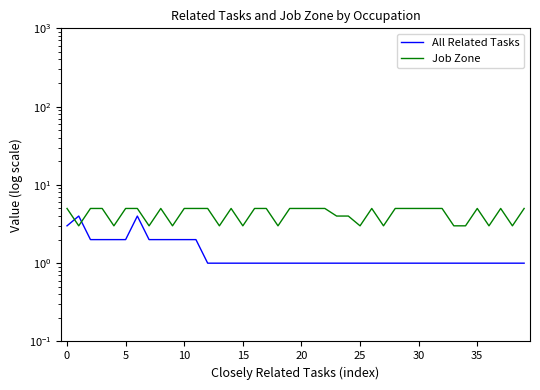

Reading right to left, what are all the values shown in this chart?

All Related Tasks: 1	1	1	1	1	1	1	1	1	1	1	1	1	1	1	1	1	1	1	1	1	1	1	1	1	1	1	1	2	2	2	2	2	4	2	2	2	2	4	3
Job Zone: 5	3	5	3	5	3	3	5	5	5	5	5	3	5	3	4	4	5	5	5	5	3	5	5	3	5	3	5	5	5	3	5	3	5	5	3	5	5	3	5